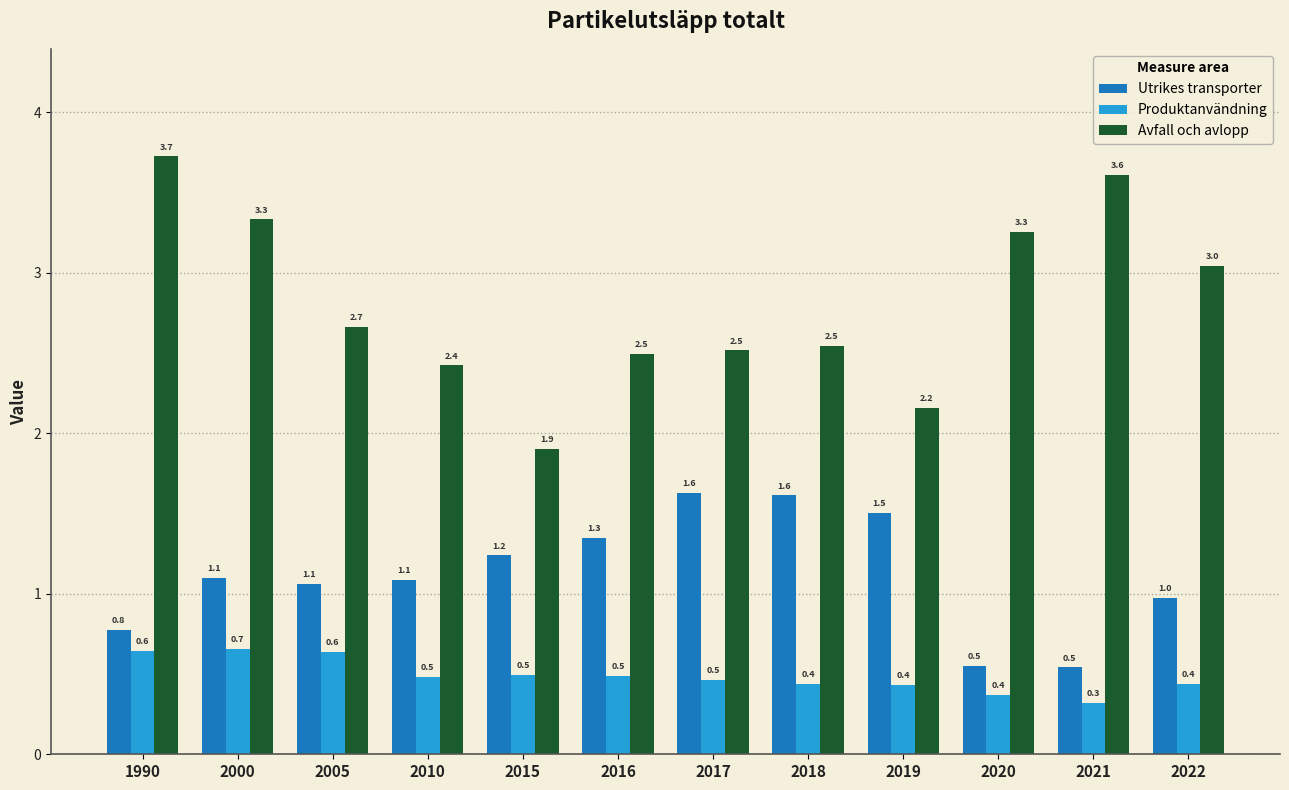

How many groups of bars are there?

12